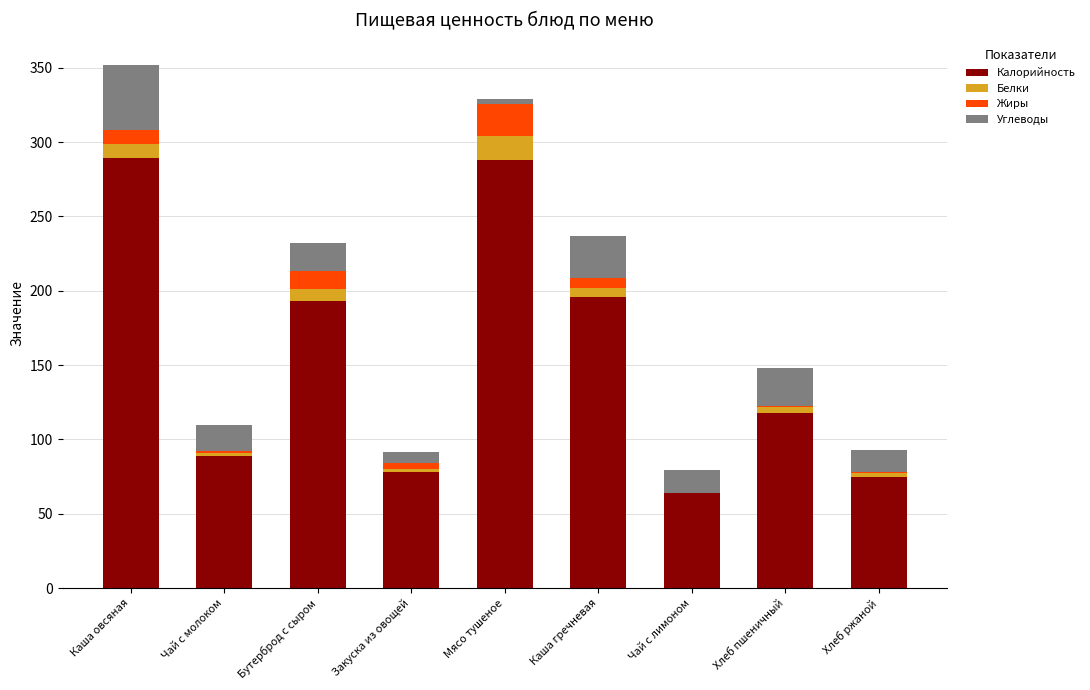

What is the highest value of the Калорийность series?

289.0